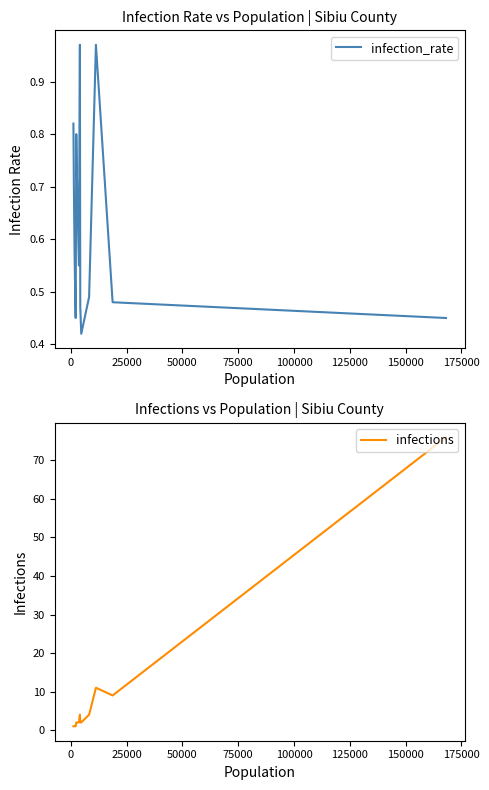

What is the sum of all infections values?

124